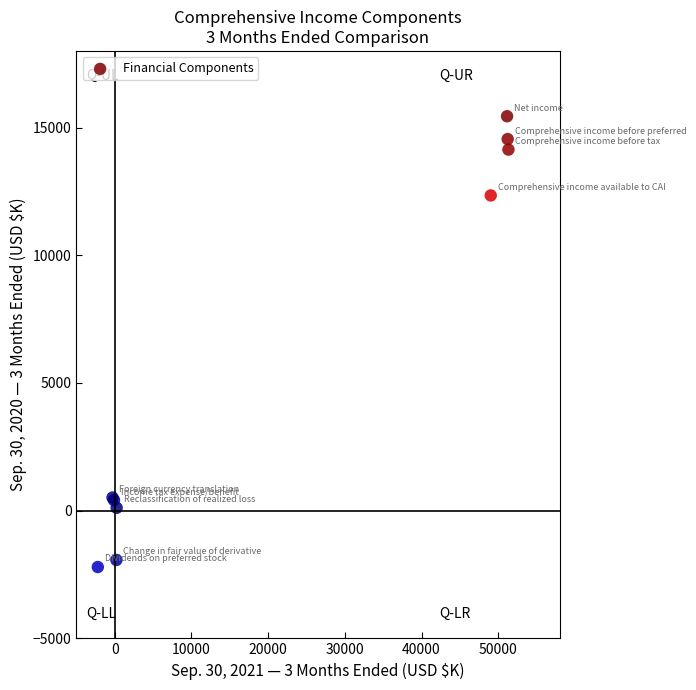

What Y value in the scatter plot is closest to 6618?

12342